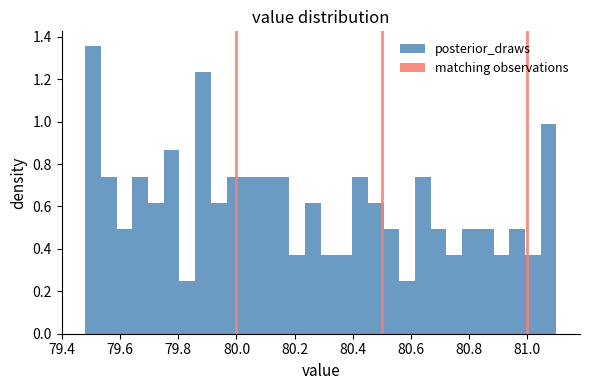

Read against the x-axis, roughly where is the centre of the tallest bar?

79.50